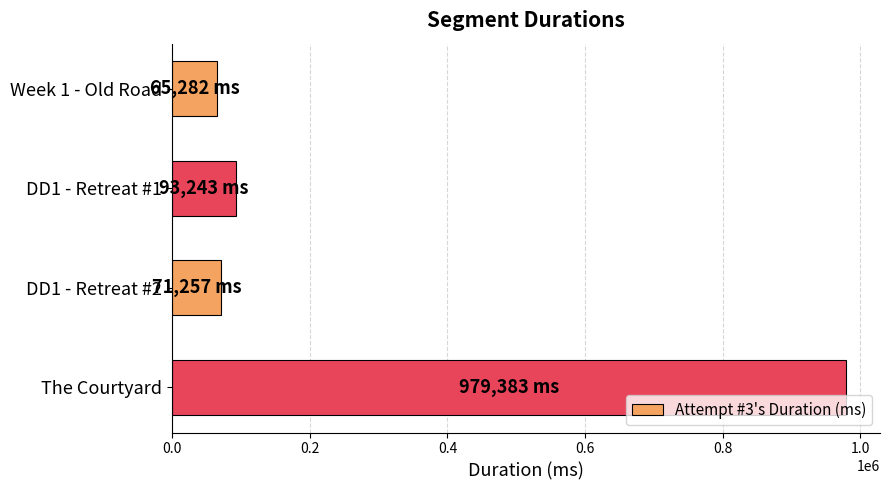

Reading top to bottom, extract all data points from this chart.

Week 1 - Old Road=65282	DD1 - Retreat #1=93243	DD1 - Retreat #2=71257	The Courtyard=979383